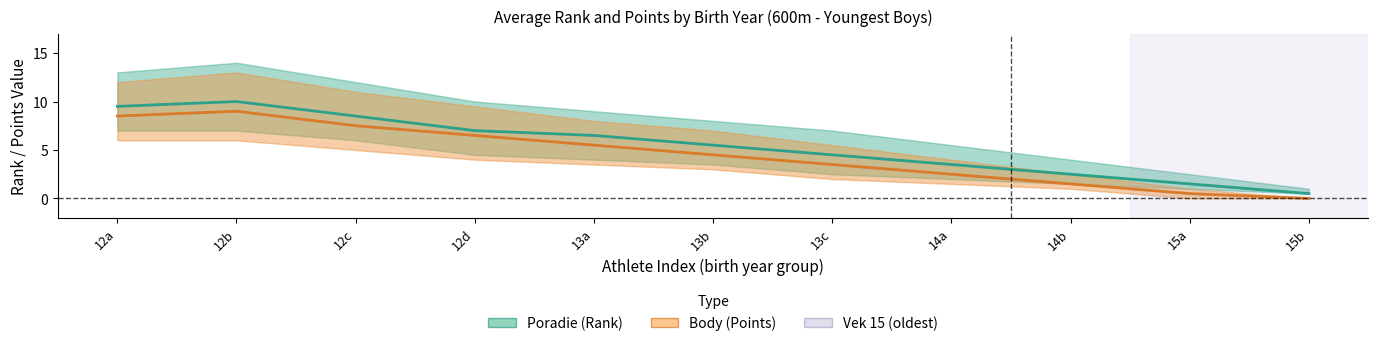

Does the chart display data point markers on the line(s)?

No